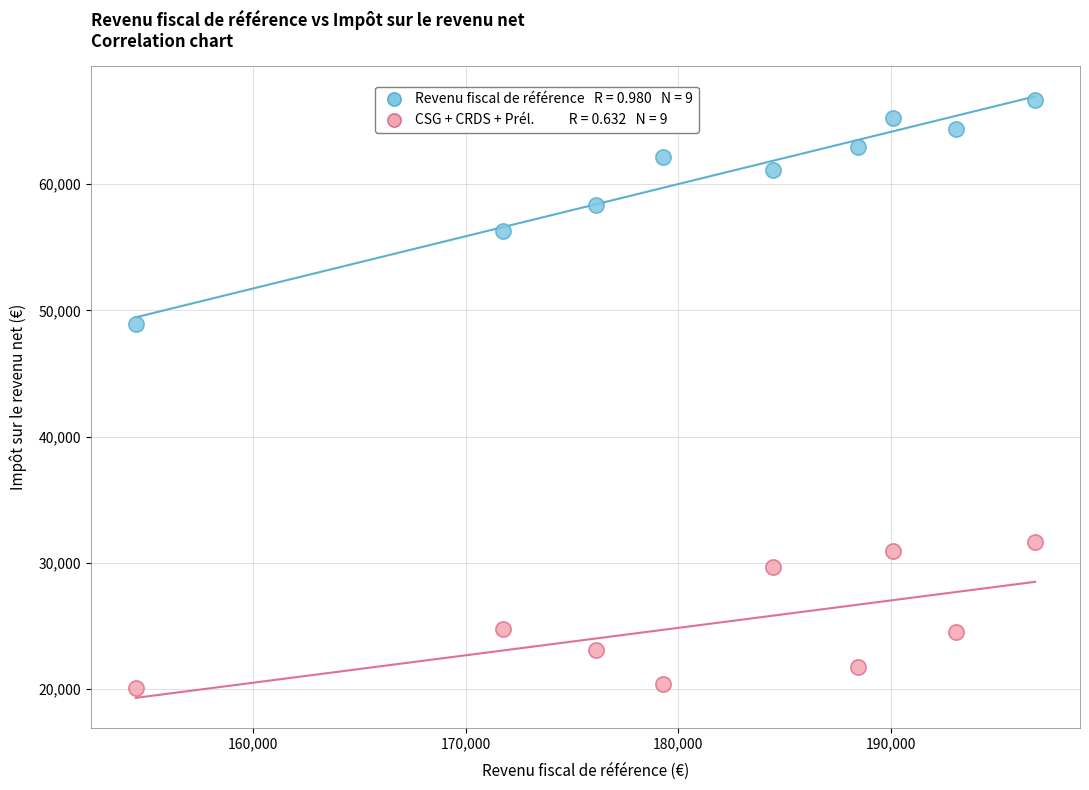

Across all series, what Y value is closest to 43367?

48894.1